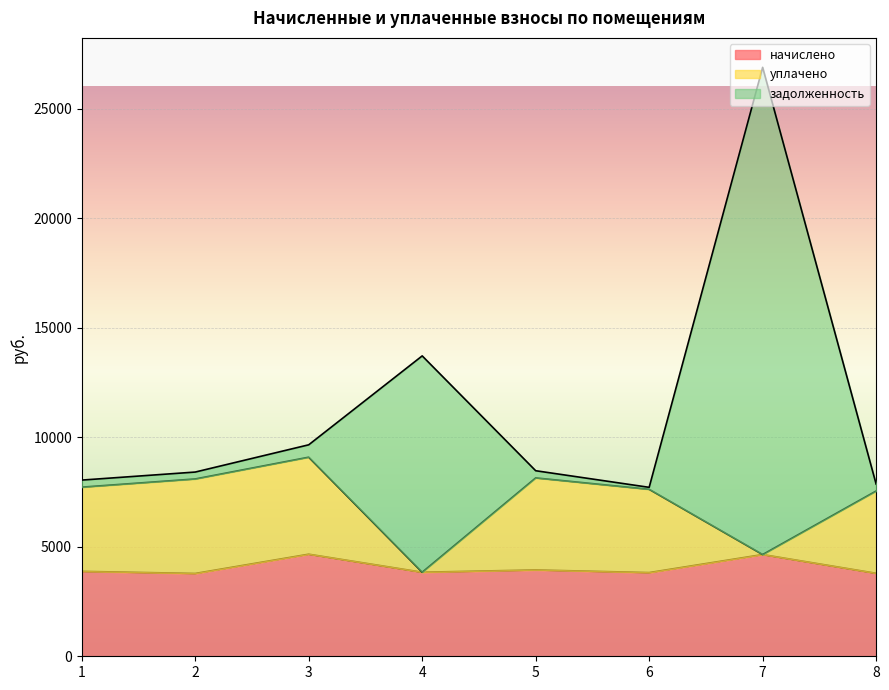

Is it true that начислено equals 3788.2 at 8?

True